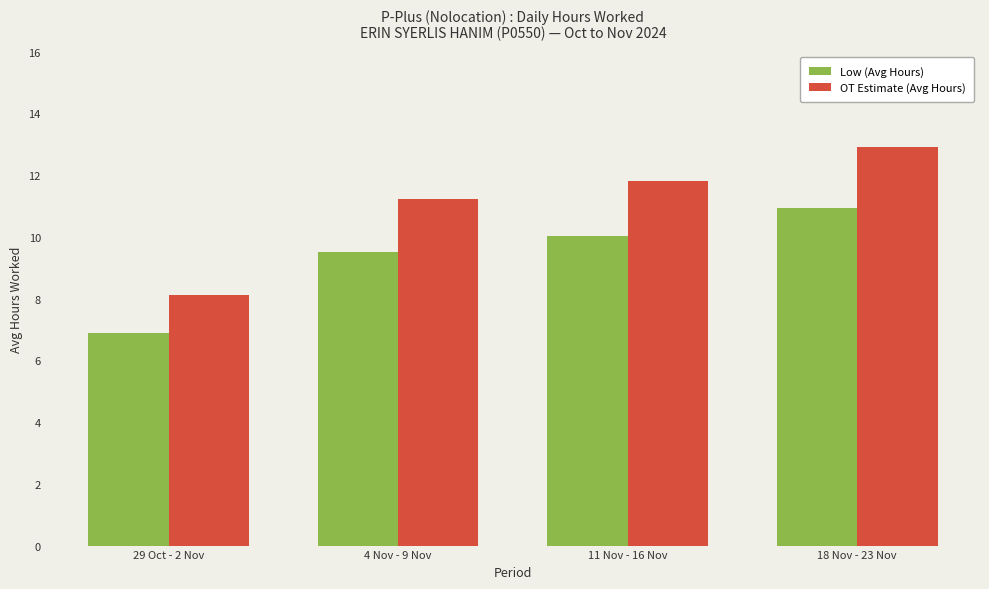

Reading left to right, transcribe all the data shown in this chart.

Low (Avg Hours): 6.9	9.5	10.0	10.9
OT Estimate (Avg Hours): 8.1	11.2	11.8	12.9